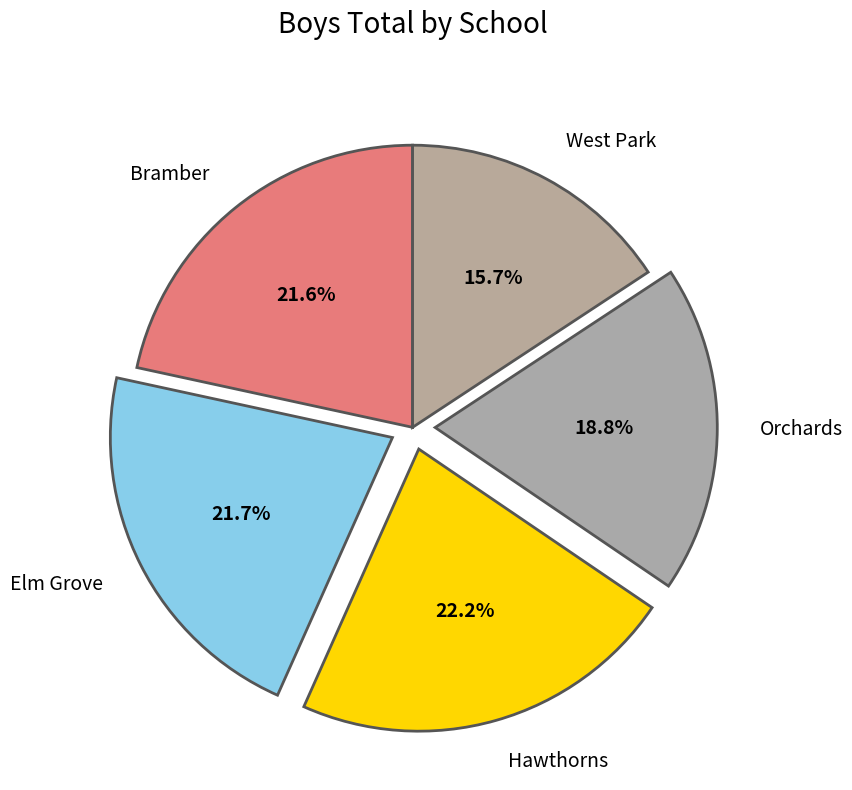

To the nearest percent, what portion does West Park represent?

16%